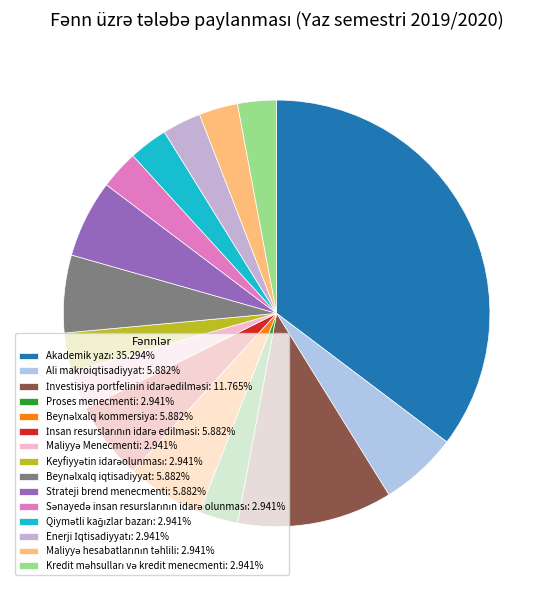

To the nearest percent, what percentage of the pie is İnsan resurslarının idarə edilməsi?

6%